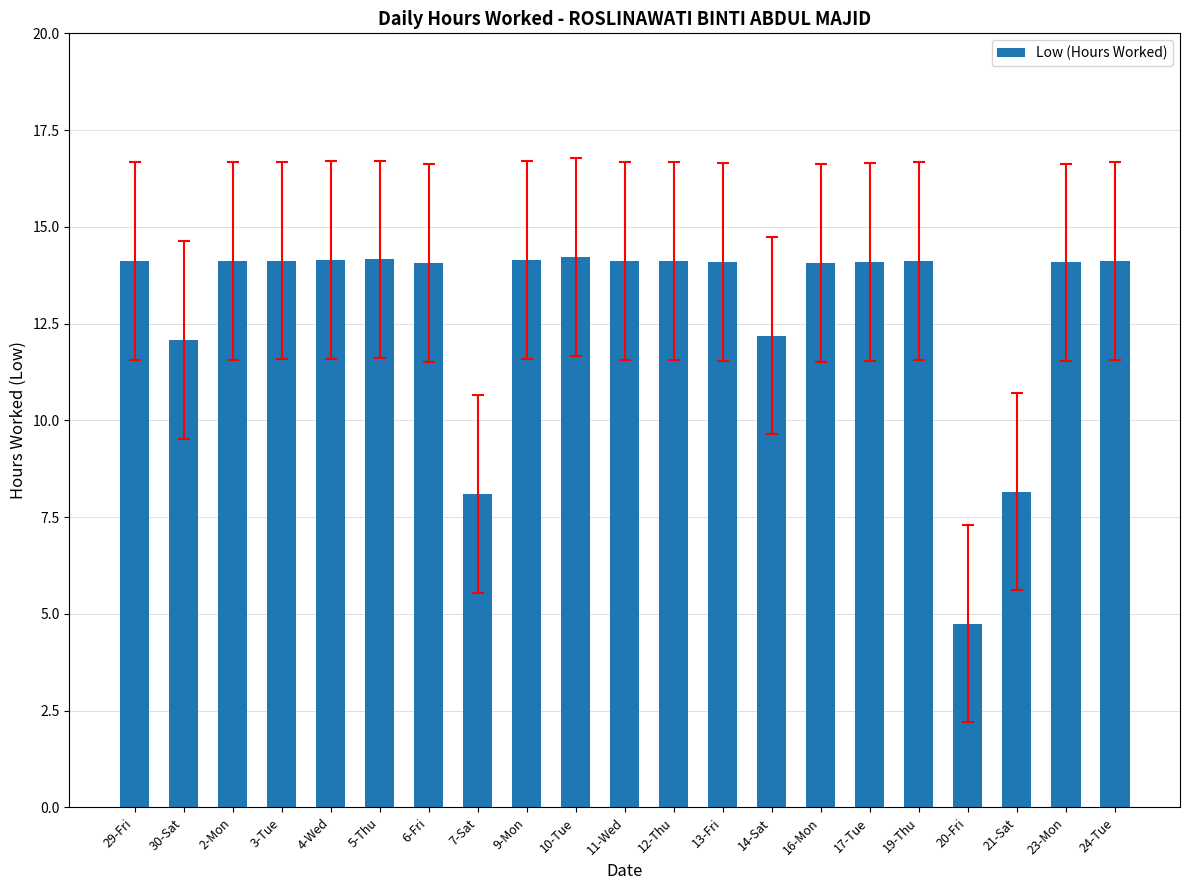

The chart shows a value of 24.0 at 6-Fri. True or false?

False